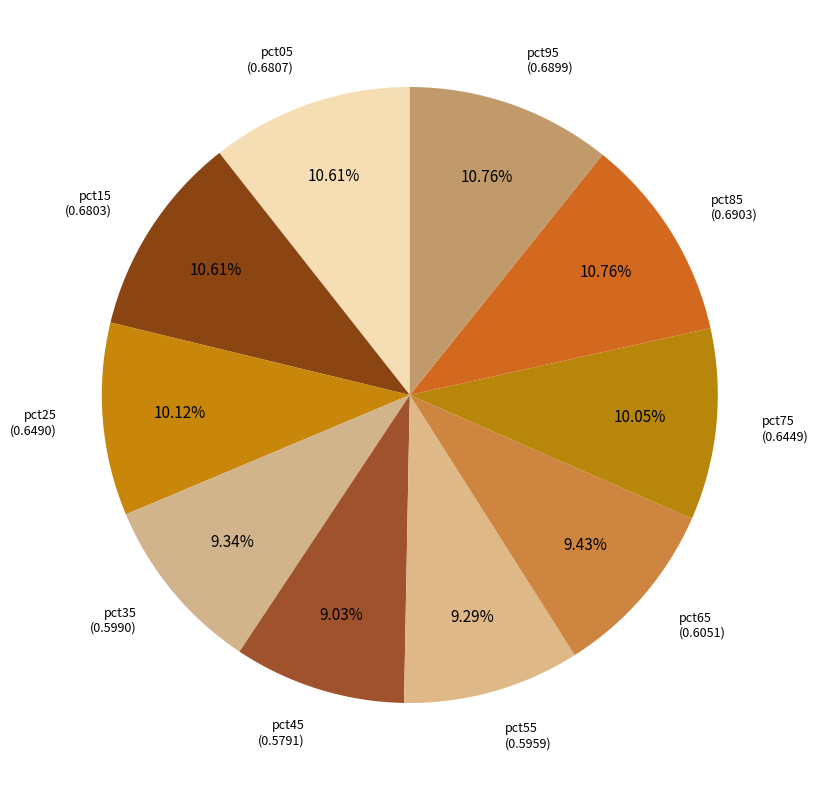

How many segments does this pie chart have?

10